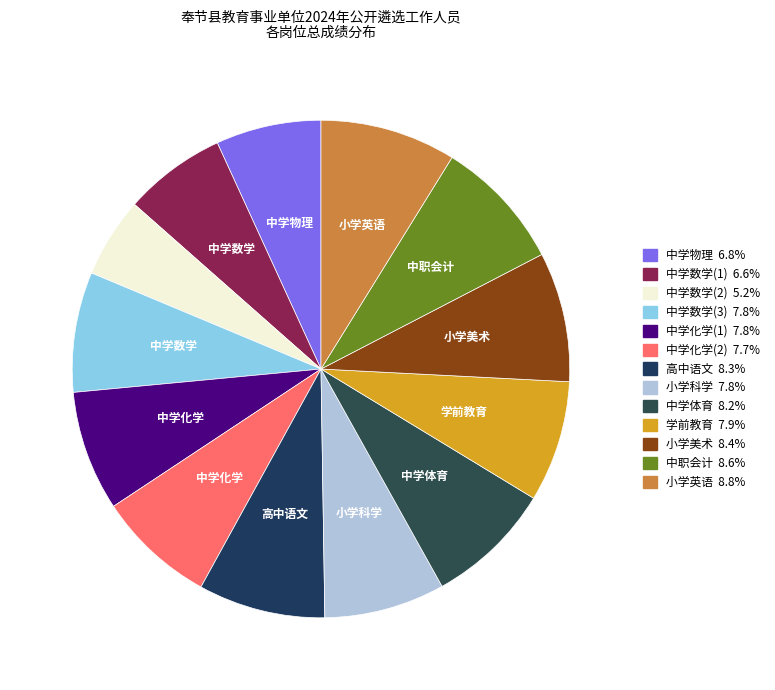

Does any single category account for the majority?

No